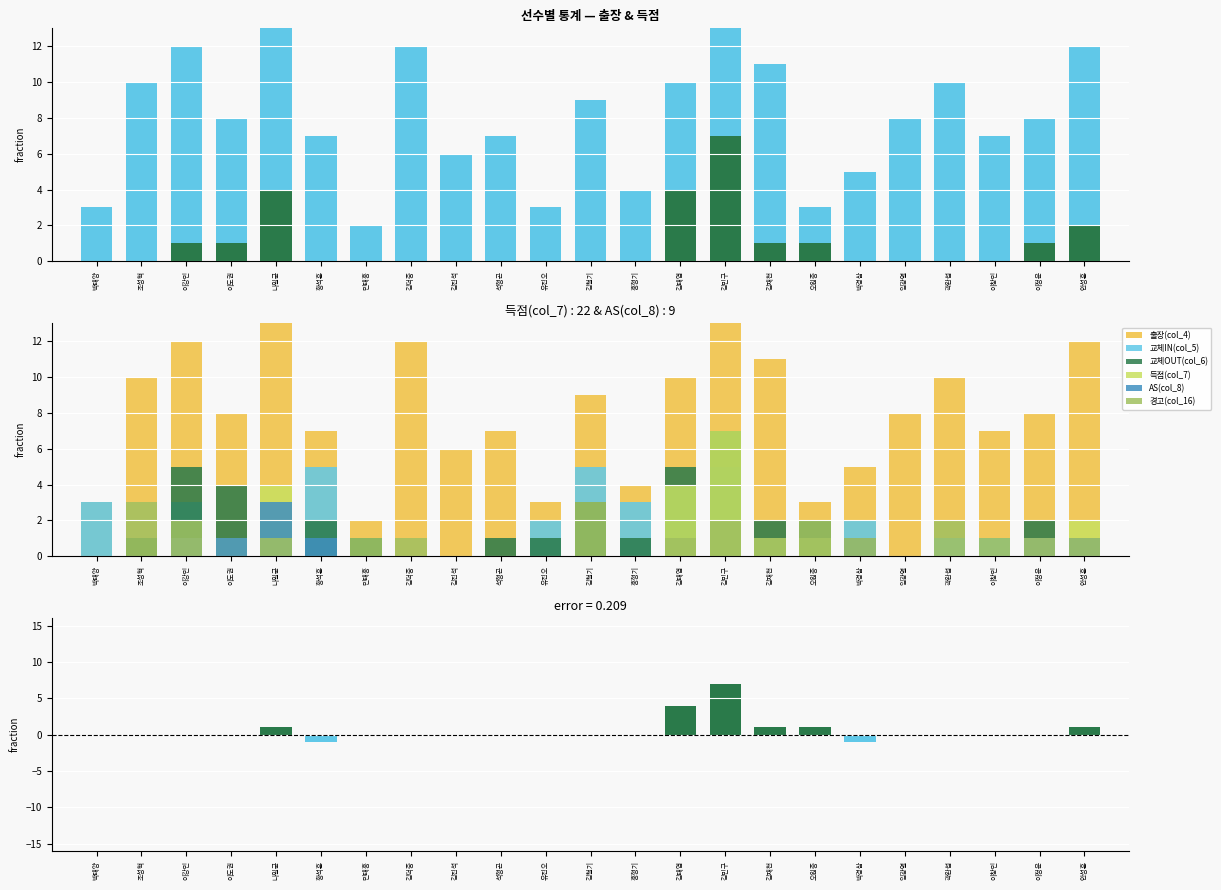

What is the label of the 13th bar from the right?

유진오